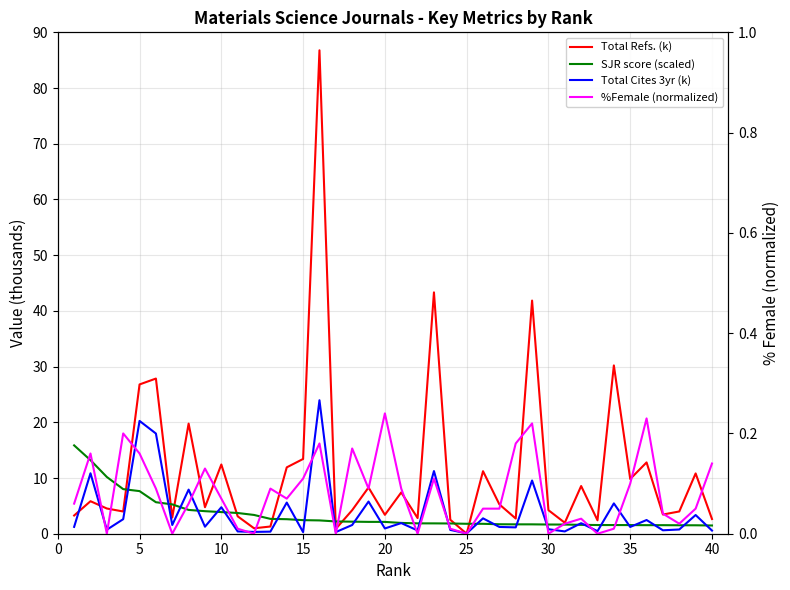

Reading left to right, list all the values displayed in this chart.

Total Refs. (k): 3.3	5.8	4.5	4.0	26.8	27.9	2.9	19.8	4.8	12.4	3.1	1.0	1.3	11.9	13.4	86.8	0.9	4.2	8.3	3.4	7.4	2.8	43.3	2.5	0.0	11.2	5.3	2.7	41.9	4.2	2.0	8.6	2.4	30.2	9.8	12.8	3.4	4.0	10.8	2.6
SJR score (scaled): 15.9	13.2	10.2	8.0	7.6	5.7	5.3	4.3	4.0	3.9	3.7	3.4	2.7	2.6	2.4	2.4	2.2	2.2	2.1	2.1	1.9	1.9	1.9	1.8	1.8	1.8	1.7	1.7	1.7	1.7	1.6	1.6	1.6	1.6	1.6	1.5	1.5	1.5	1.5	1.5
Total Cites 3yr (k): 1.2	10.8	0.7	2.6	20.2	18.0	1.6	7.9	1.3	4.8	0.4	0.3	0.4	5.6	0.3	24.0	0.3	1.6	5.8	0.9	1.9	0.6	11.2	0.7	0.1	2.8	1.2	1.1	9.6	0.8	0.4	1.9	0.5	5.4	1.2	2.5	0.6	0.8	3.4	0.6
%Female (normalized): 0.1	0.2	0.0	0.2	0.2	0.1	0.0	0.1	0.1	0.1	0.0	0.0	0.1	0.1	0.1	0.2	0.0	0.2	0.1	0.2	0.1	0.0	0.1	0.0	0.0	0.1	0.1	0.2	0.2	0.0	0.0	0.0	0.0	0.0	0.1	0.2	0.0	0.0	0.1	0.1